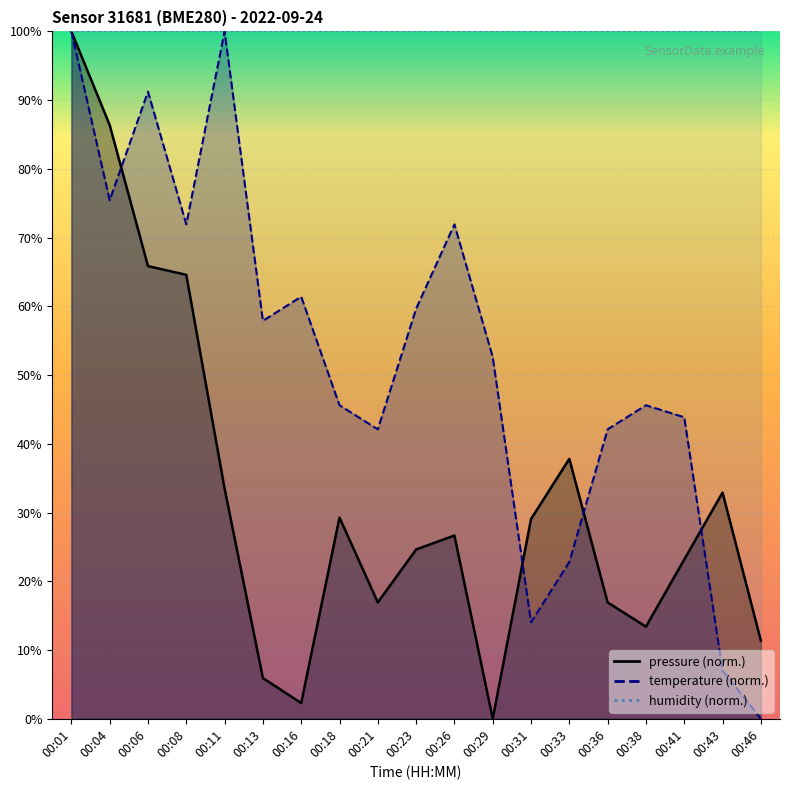

How many values in the temperature series are below 52?

9